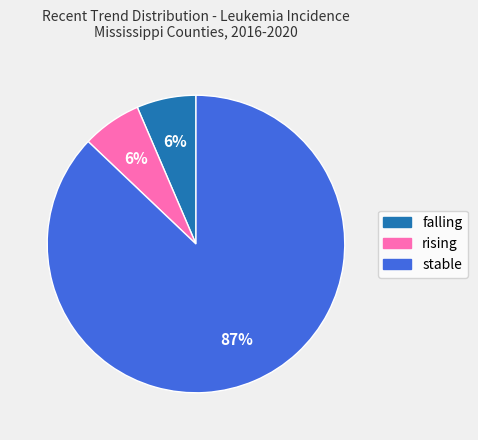

How many slices are in this pie chart?

3